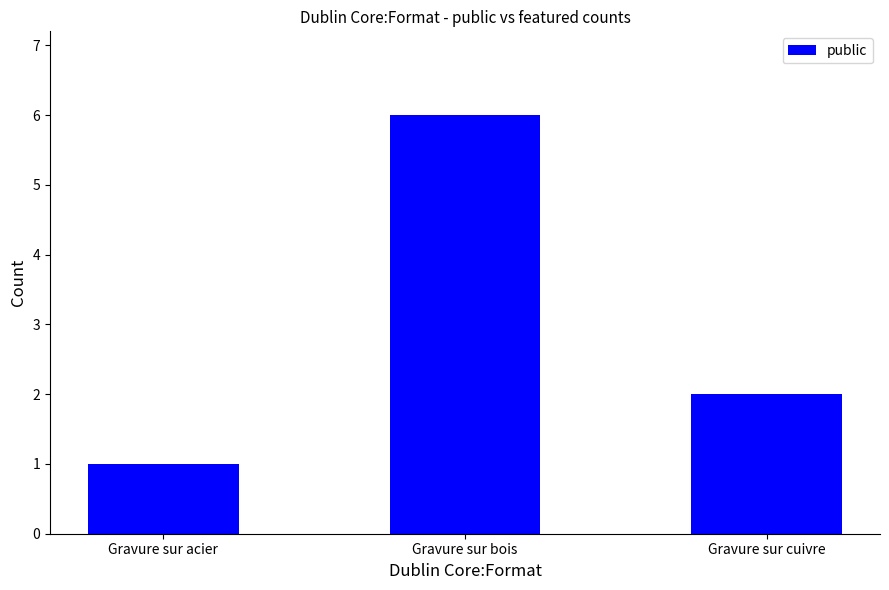

Where does the data first go above 2?

Gravure sur bois